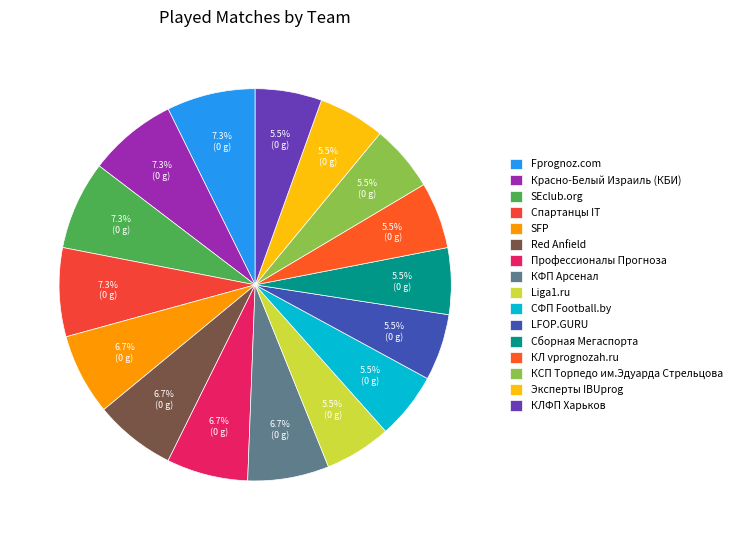

To the nearest percent, what is the average slice percentage?

6%